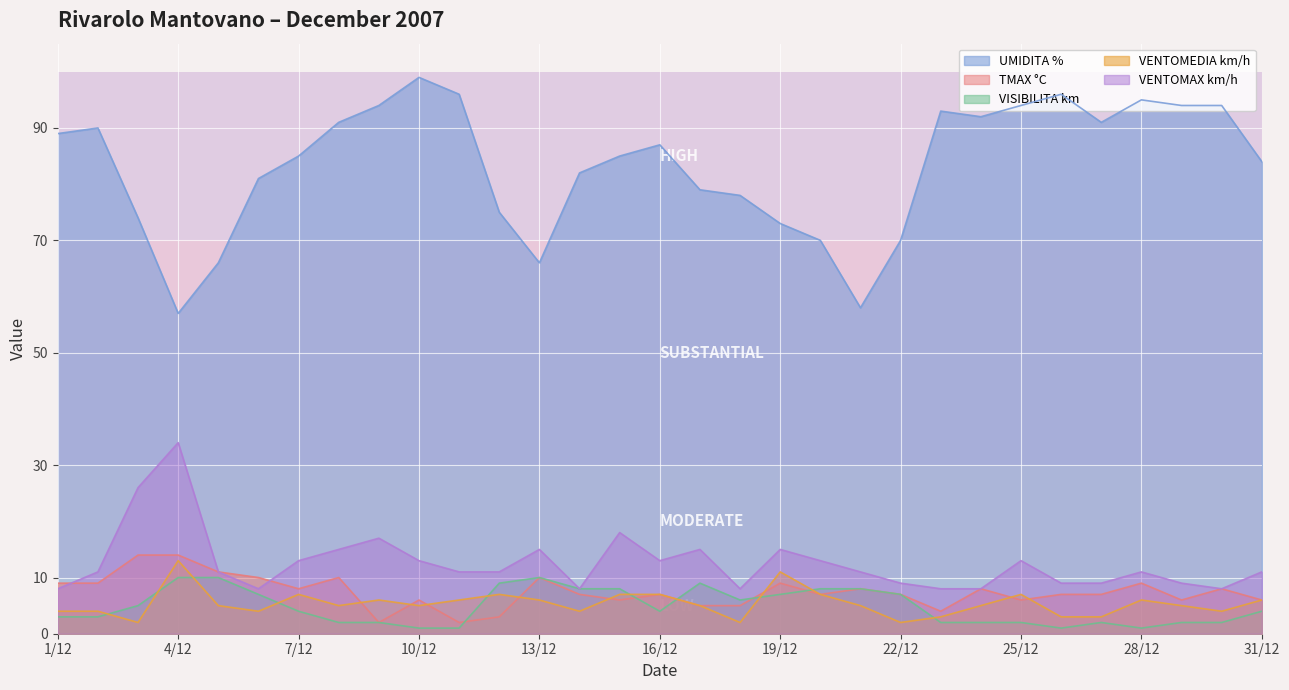

What is the difference between the VISIBILITA km values at 3/12 and 7/12?

1